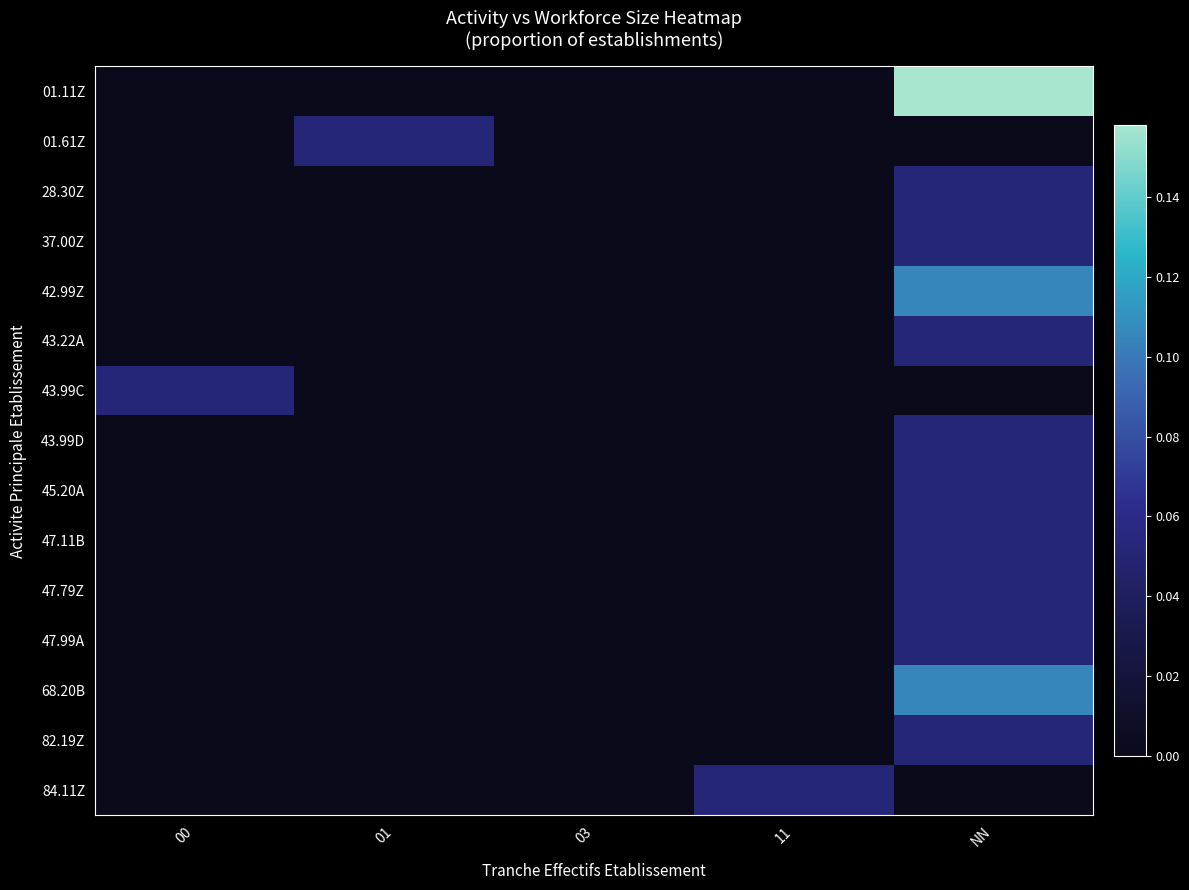

At how many categories does at least one series exceed 0?

4